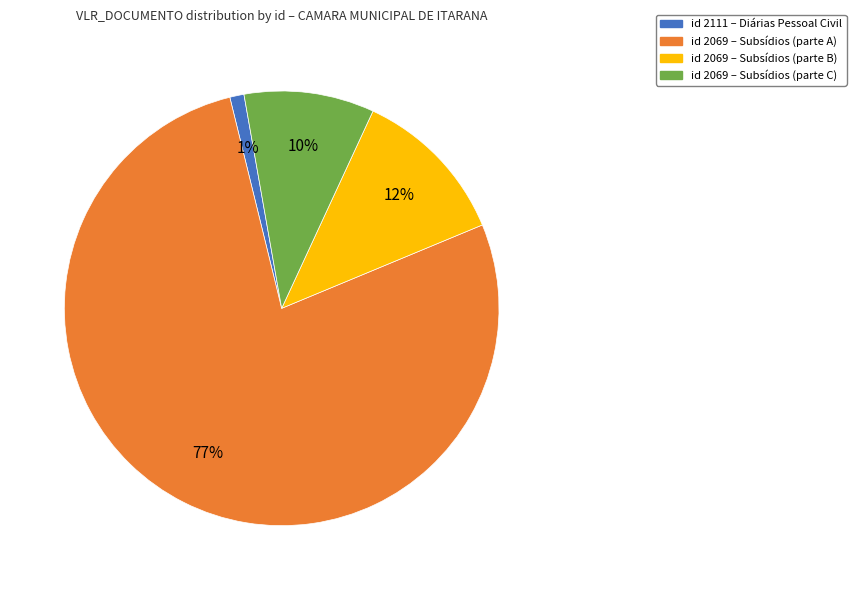

To the nearest percent, what percentage of the pie is id 2069 – Subsídios (parte A)?

77%